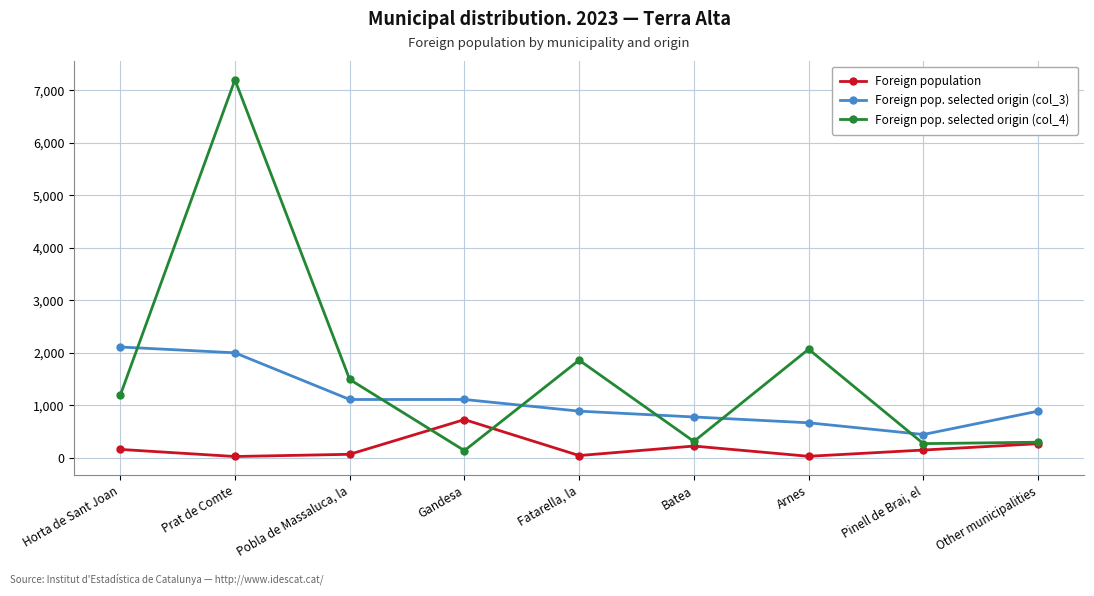

What is the difference between the highest and lowest values at Horta de Sant Joan?

1951